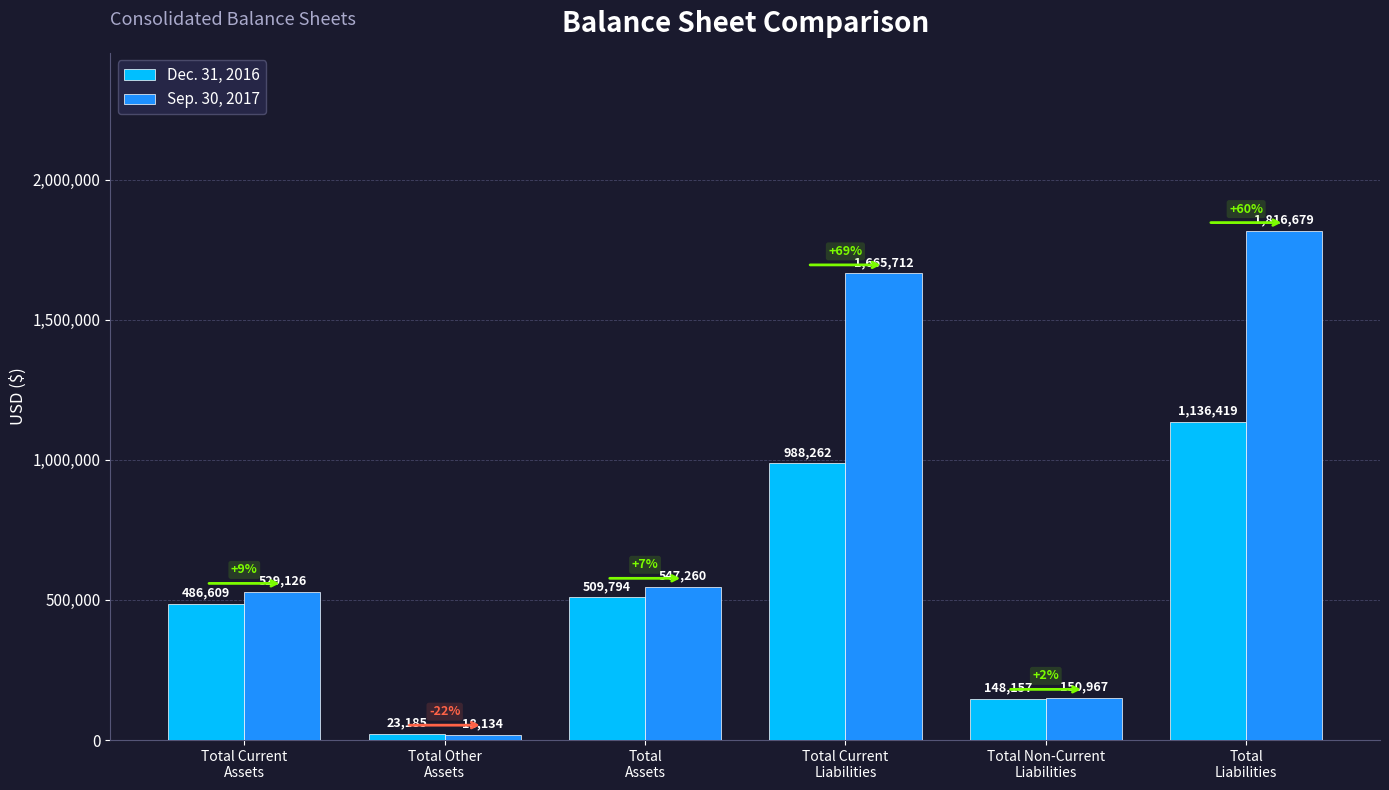

What is the sum of the Dec. 31, 2016 values at Total Other
Assets and Total Current
Liabilities?

1011447